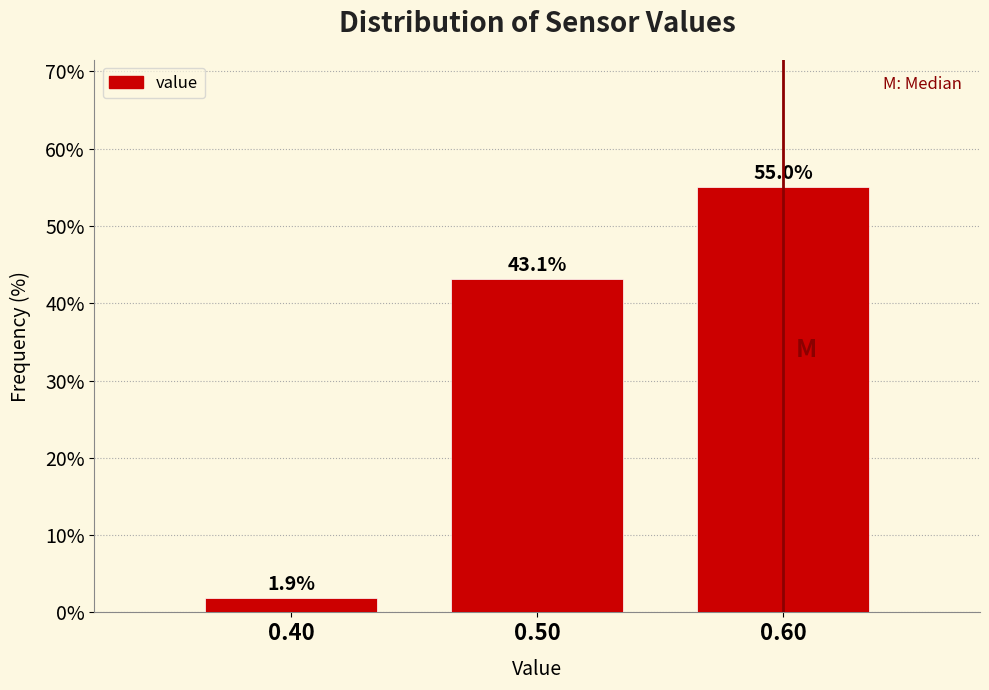

Reading left to right, list all the values displayed in this chart.

1.9	43.1	55.0